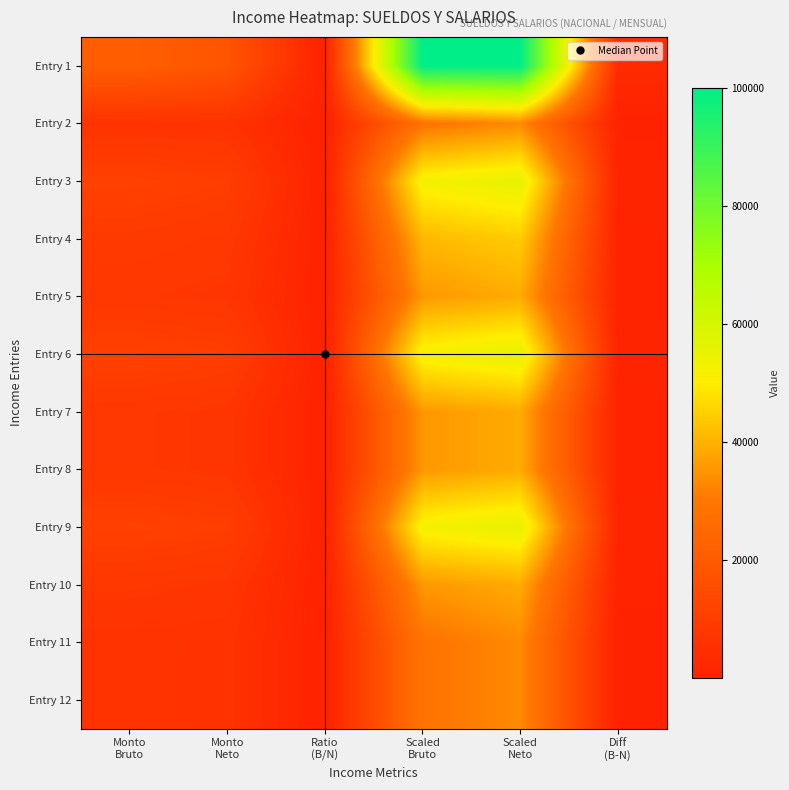

Which label corresponds to the smallest value in the chart?

Ratio
(B/N)